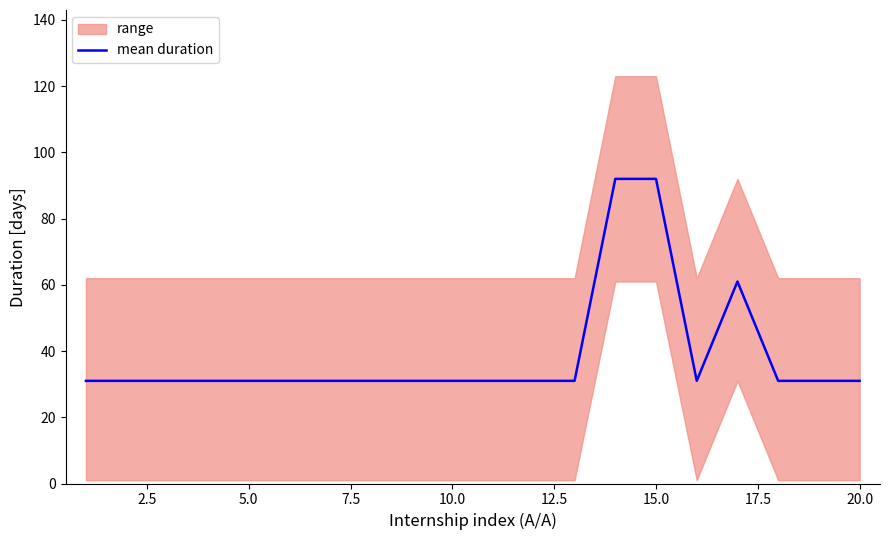

How many lines are shown in the chart?

1